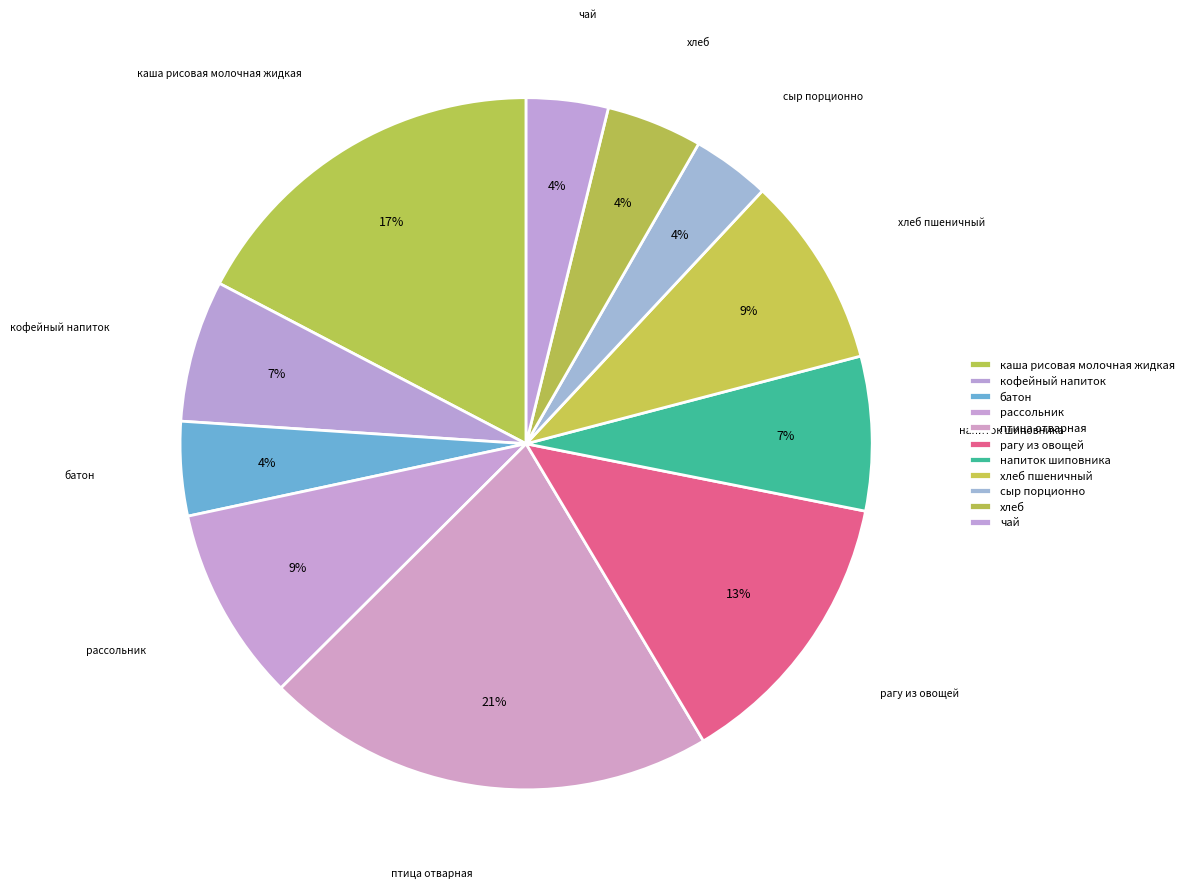

What is the change in value from птица отварная to хлеб пшеничный?

-190.4